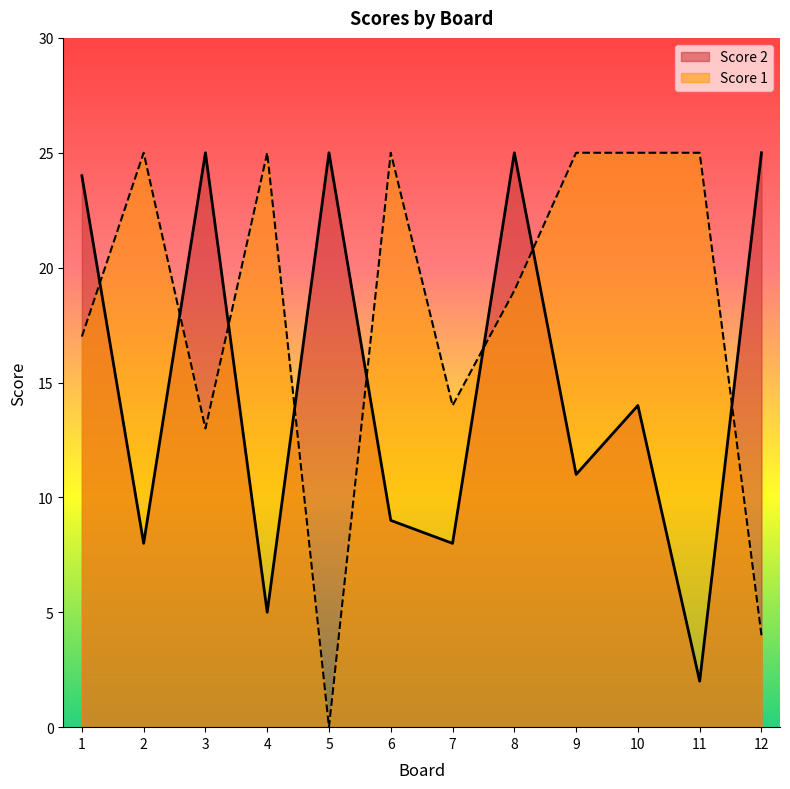

Which series changed the most between 8 and 9?

Score 2